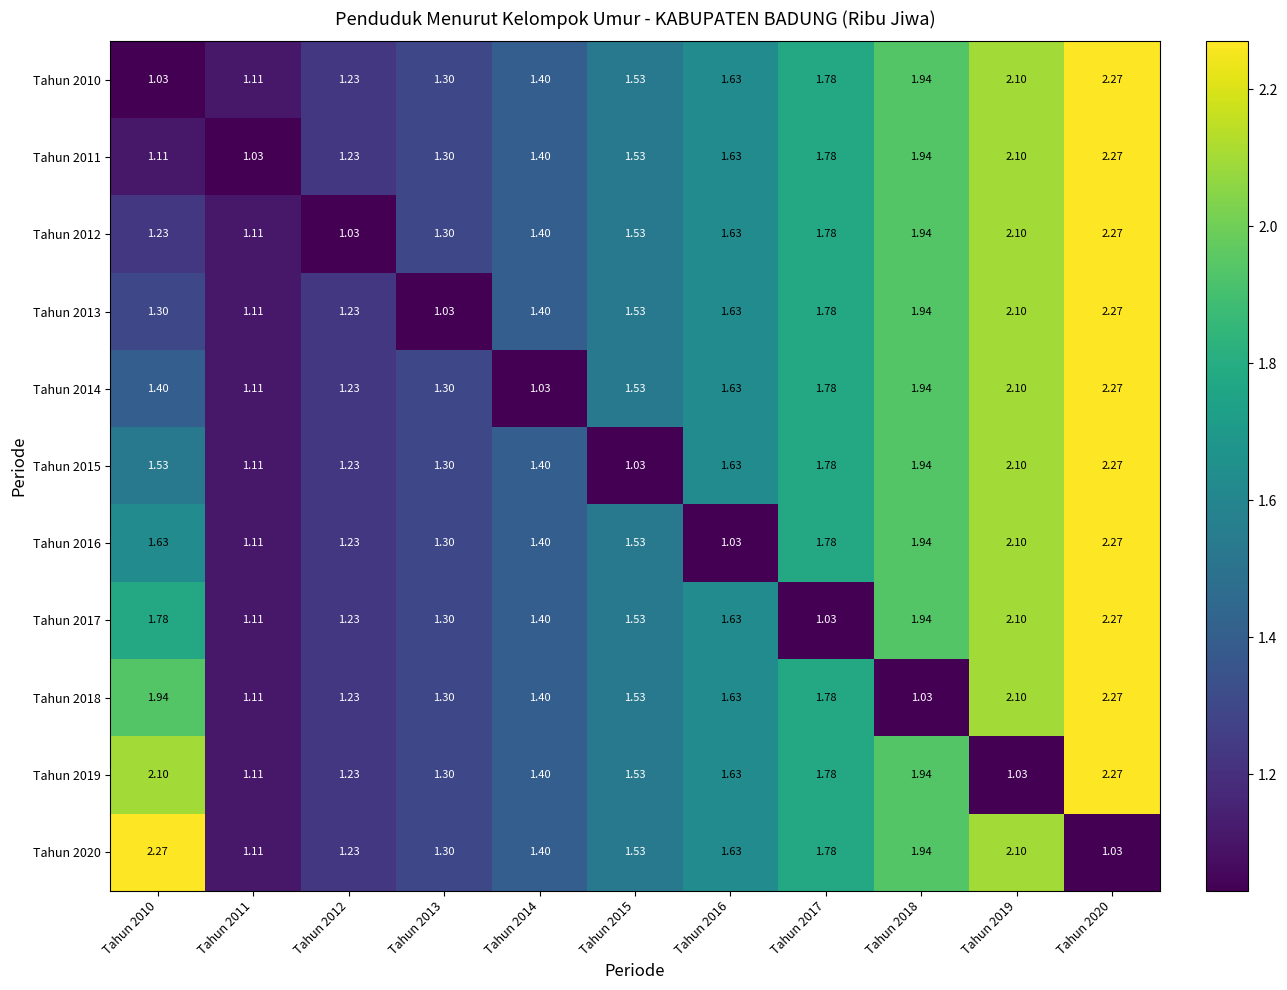

Is the value of Tahun 2013 at Tahun 2012 greater than the value of Tahun 2012 at Tahun 2011?

Yes